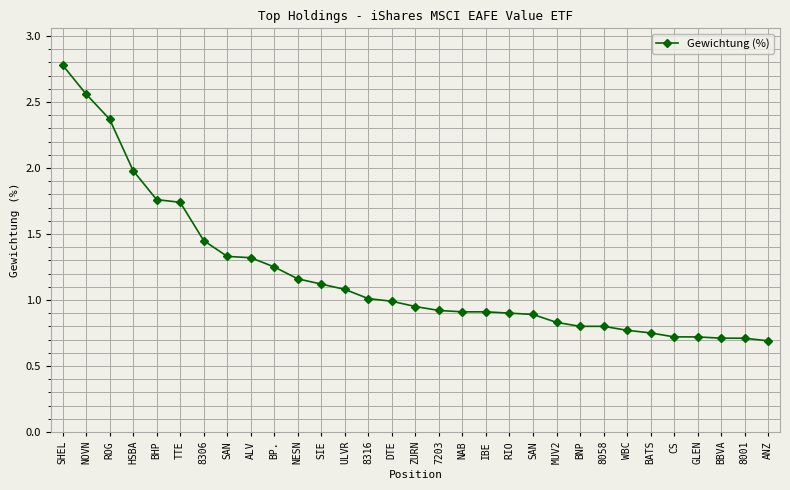

List the labels in order of value, largest first.

SHEL, NOVN, ROG, HSBA, BHP, TTE, 8306, SAN, ALV, BP., NESN, SIE, ULVR, 8316, DTE, ZURN, 7203, NAB, IBE, RIO, SAN, MUV2, BNP, 8058, WBC, BATS, CS, GLEN, BBVA, 8001, ANZ